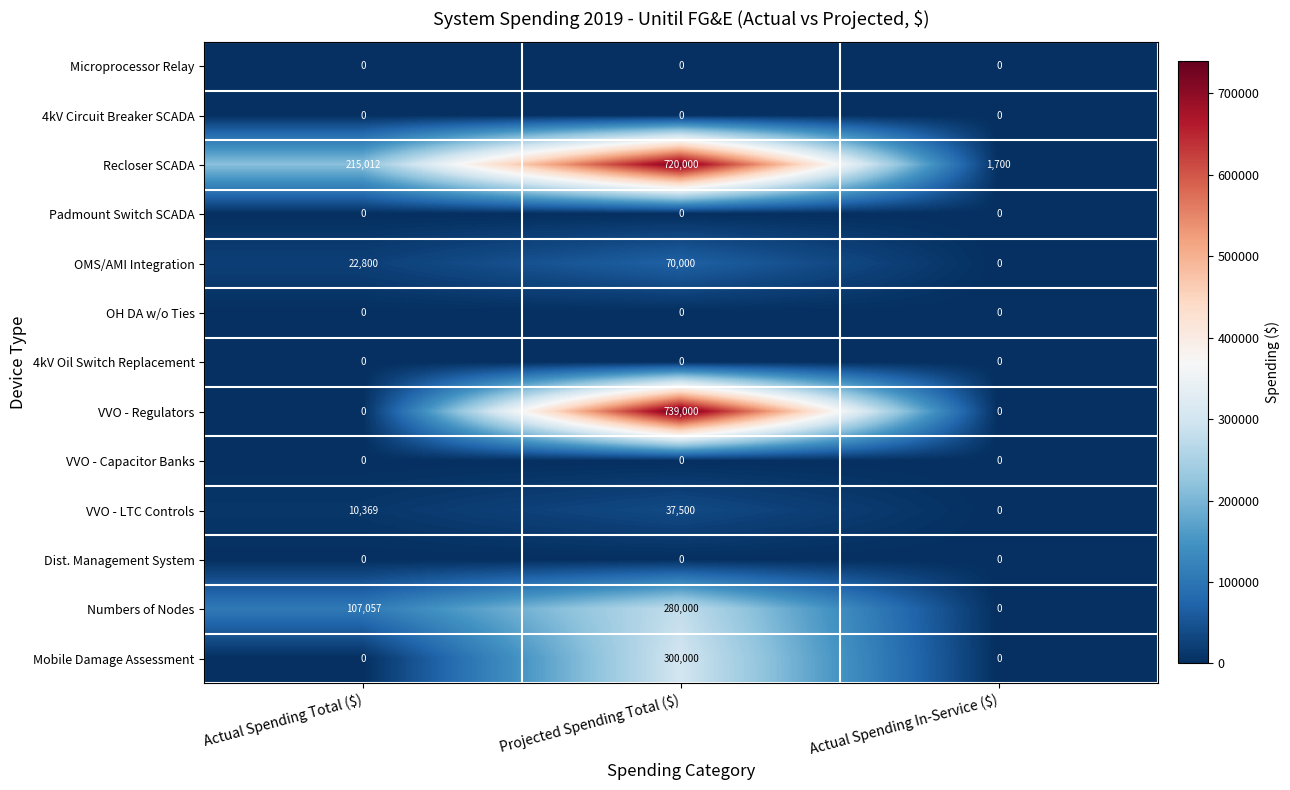

At which category is the sum across all series the highest?

Projected Spending Total ($)